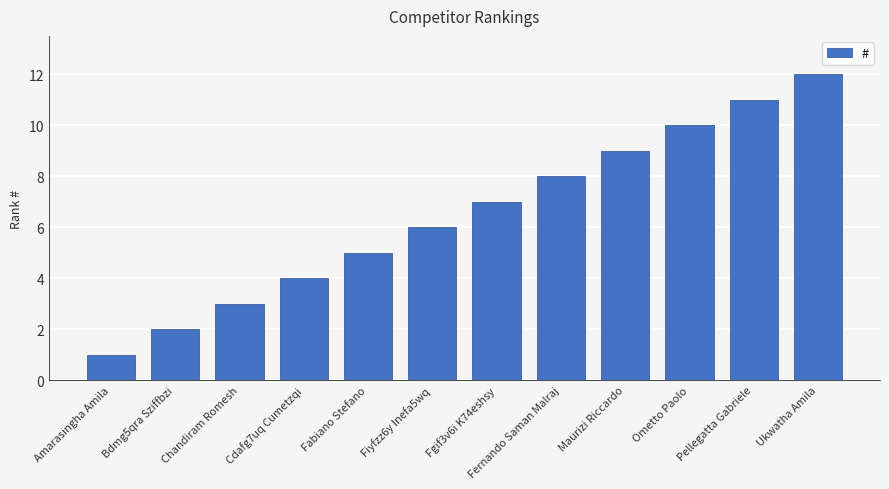

Reading left to right, what are all the values shown in this chart?

Amarasingha Amila=1	Bdmg5qra Sziffbzi=2	Chandiram Romesh=3	Cdafg7uq Cumetzqi=4	Fabiano Stefano=5	Fiyfzz6y Inefa5wq=6	Fgif3v6i K74eshsy=7	Fernando Saman Malraj=8	Maurizi Riccardo=9	Ometto Paolo=10	Pellegatta Gabriele=11	Ukwatha Amila=12